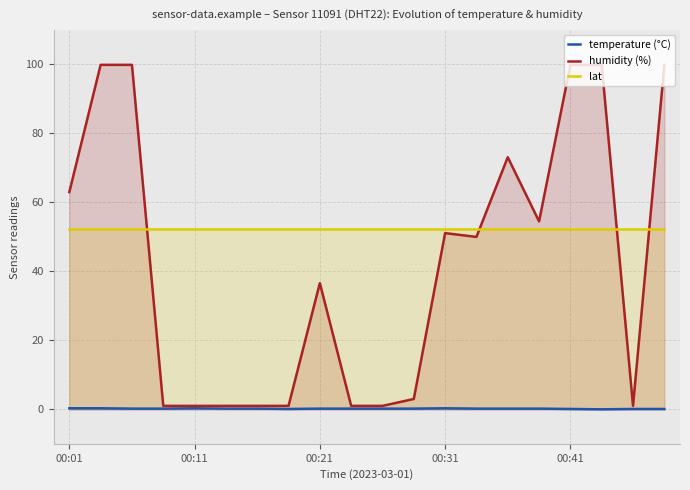

The humidity (%) series shows 44.6 at 00:41. True or false?

False